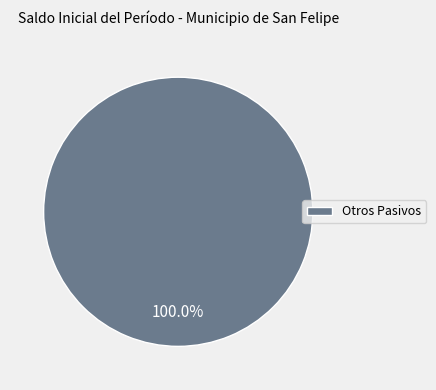

Count the number of slices in the pie.

1